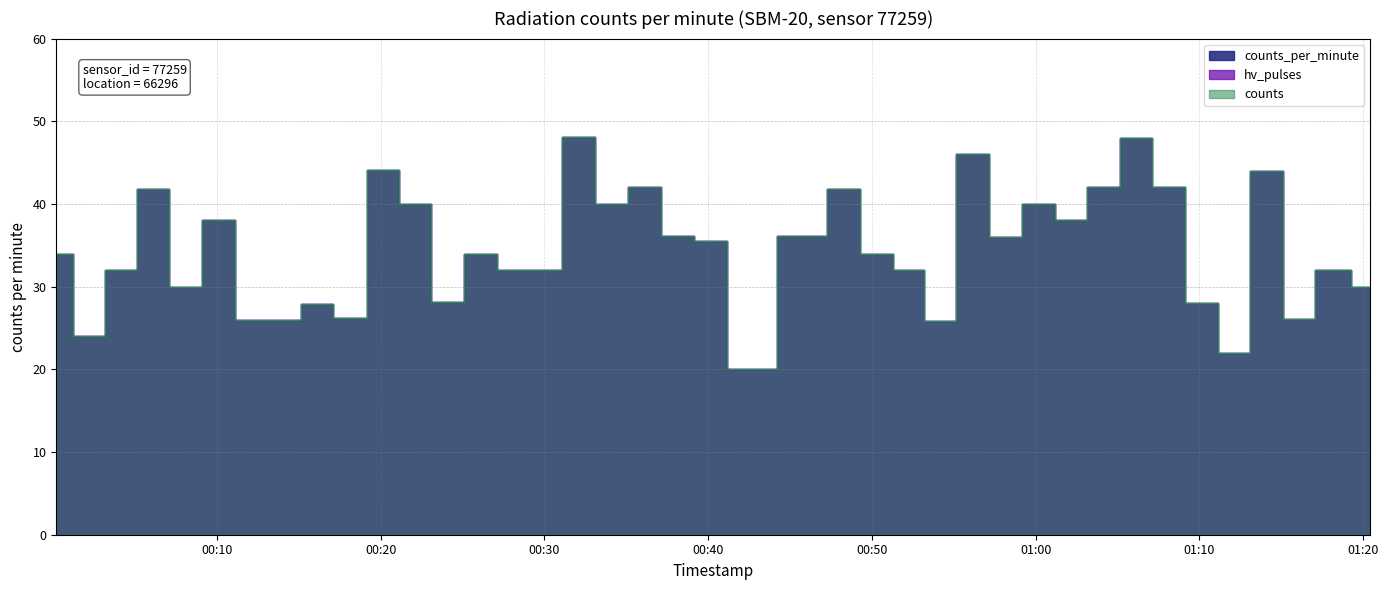

True or false: counts_per_minute and hv_pulses intersect in this chart.

False